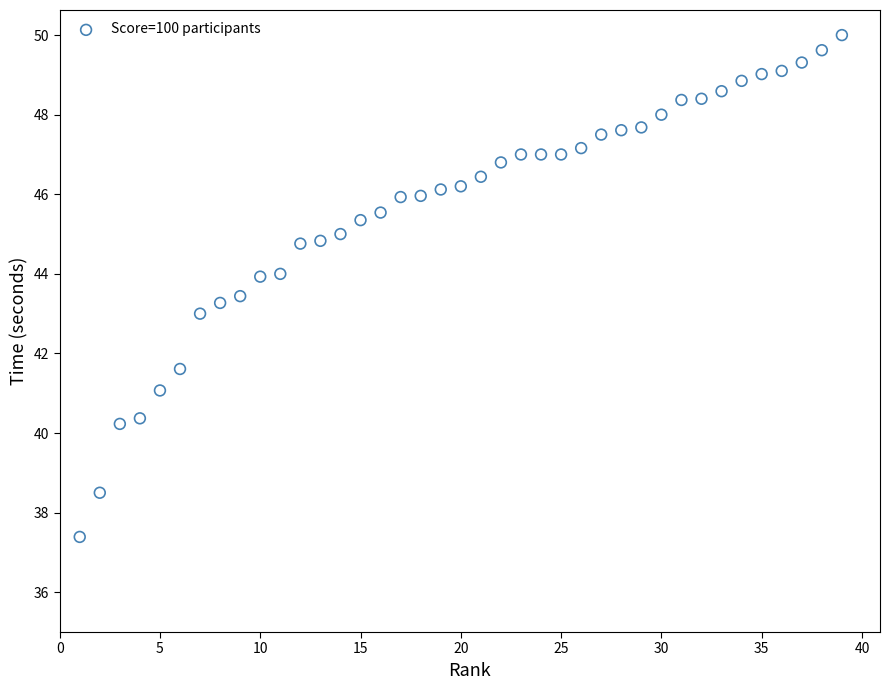

What is the range of X values (max minus min)?

38.0